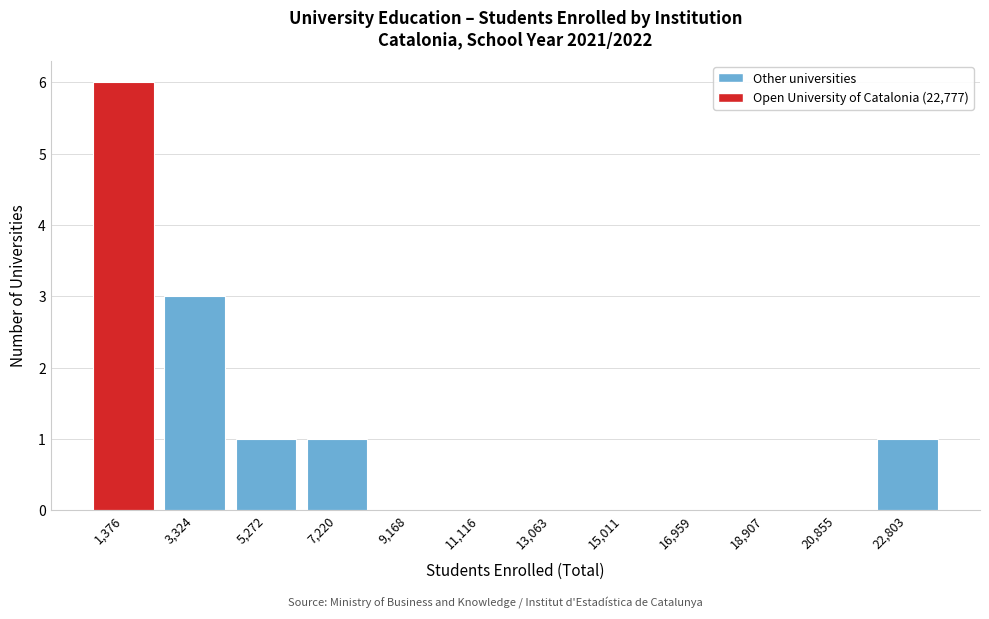

Which range on the x-axis has the tallest bar?

400 to 2400